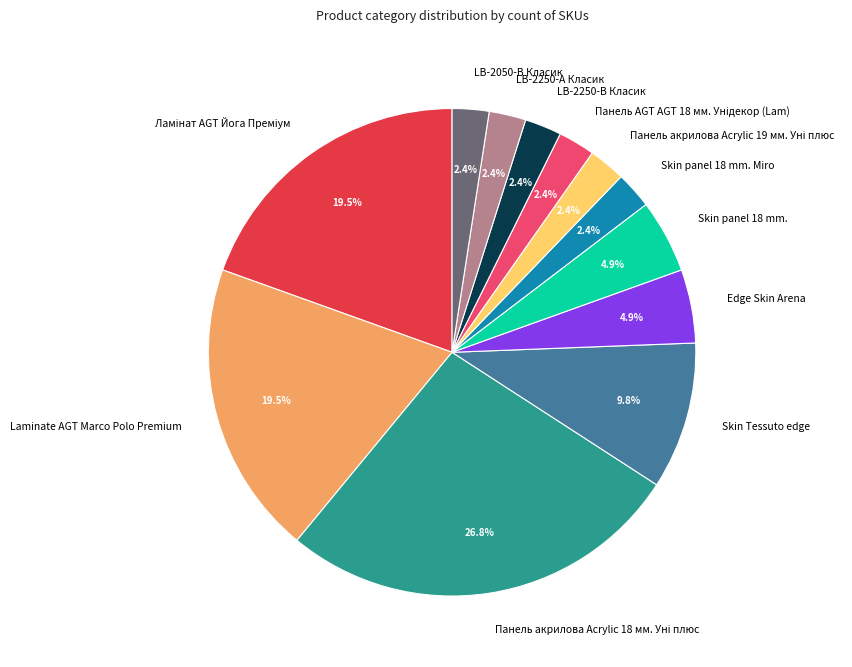

How much of the chart is everything except Skin panel 18 mm. Miro?

97.6%